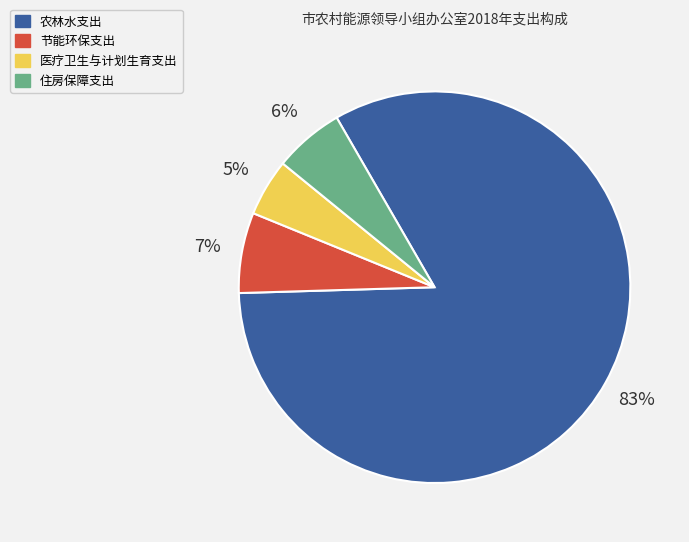

Does 农林水支出 account for over 50% of the chart?

Yes